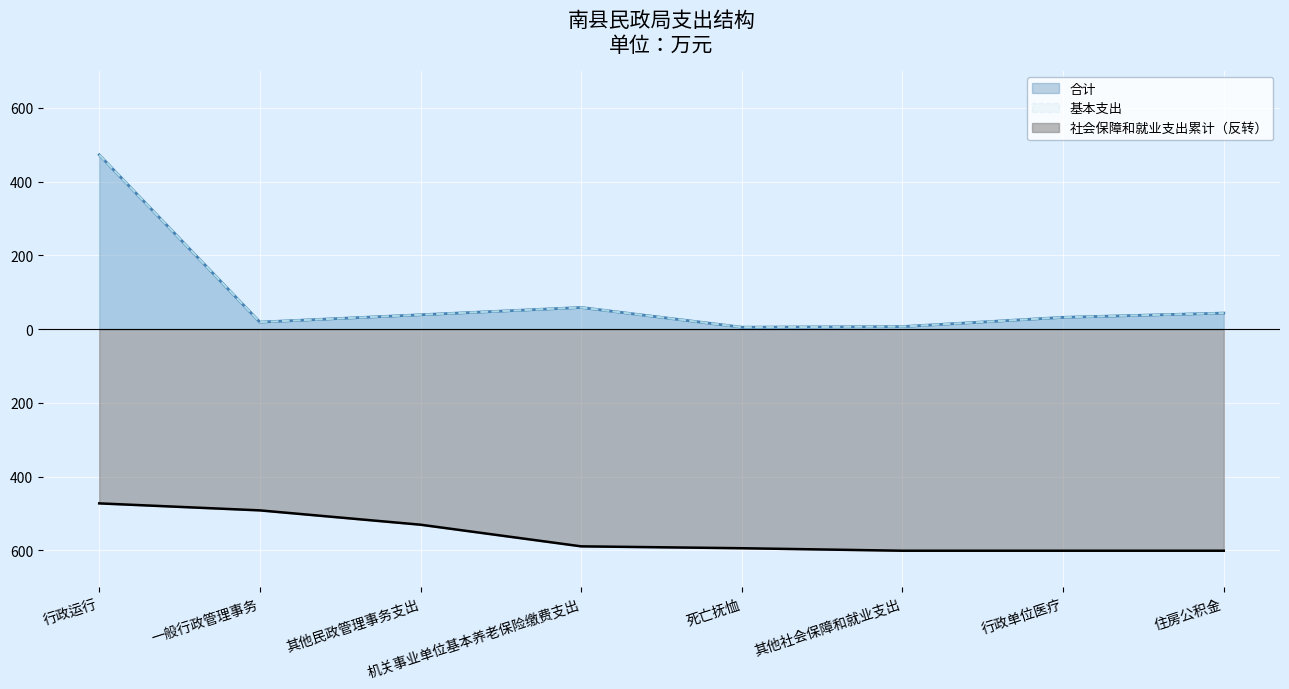

What is the sum of all 合计 values?

675.9